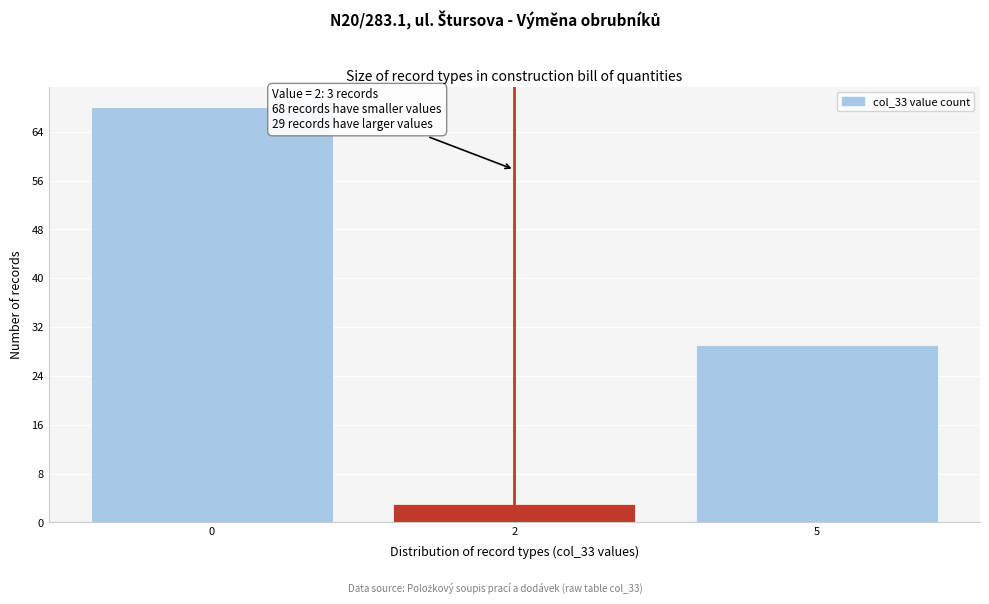

Reading left to right, list all the values displayed in this chart.

0=68	2=3	5=29